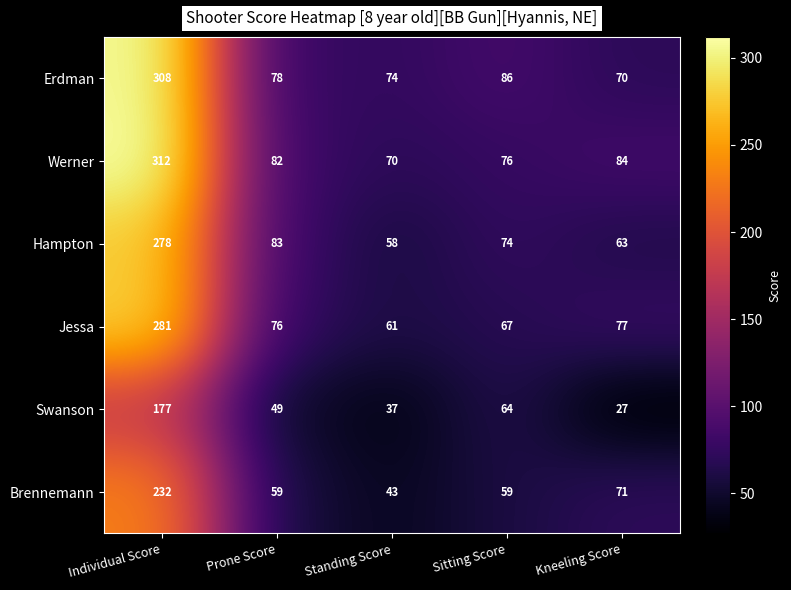

What is the approximate value of Brennemann at Sitting Score?

59